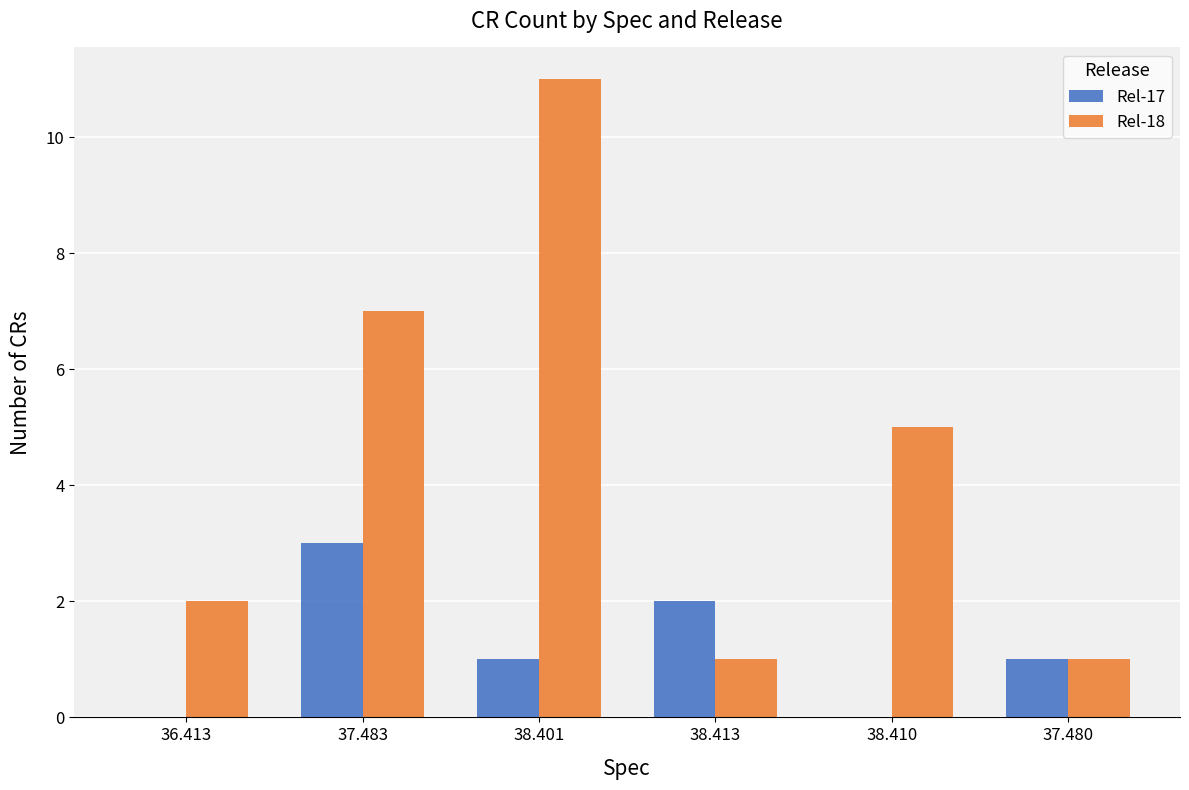

True or false: Rel-17 has a value of 2 at 38.413.

True